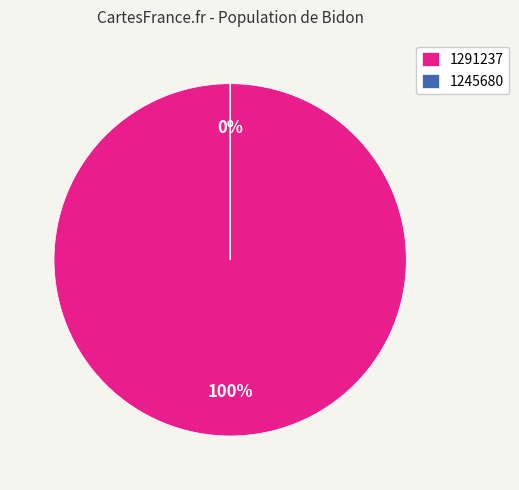

Between 1245680 and 1291237, which is larger?

1291237